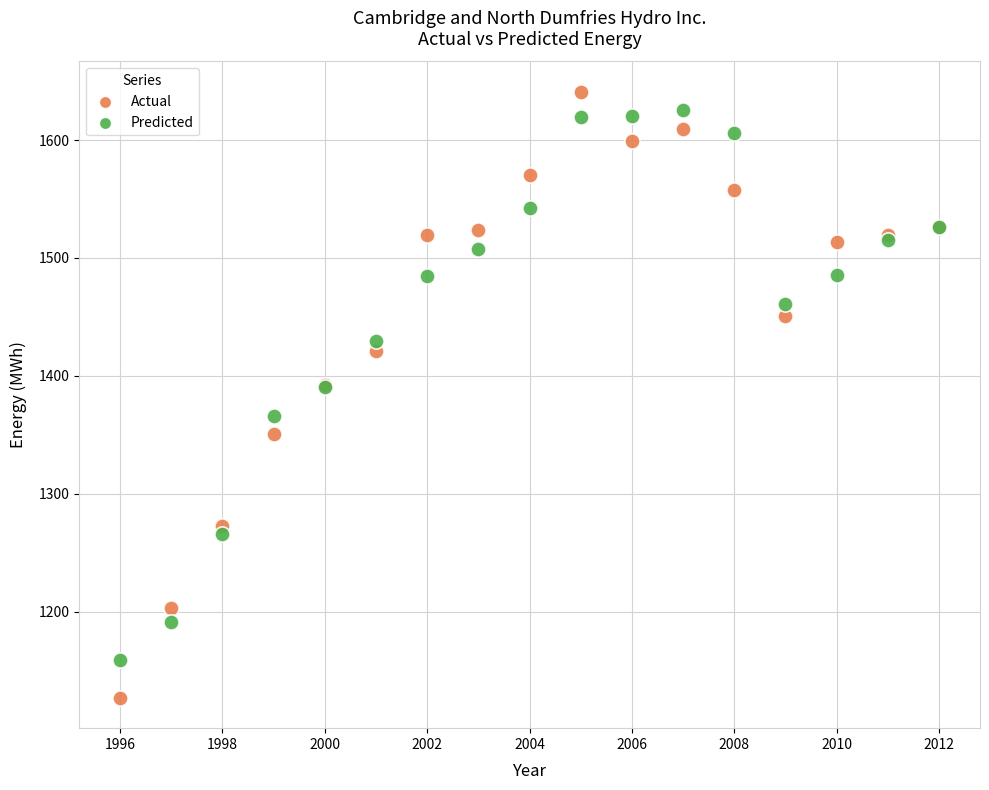

Which series has the largest Y range (max minus min)?

Actual